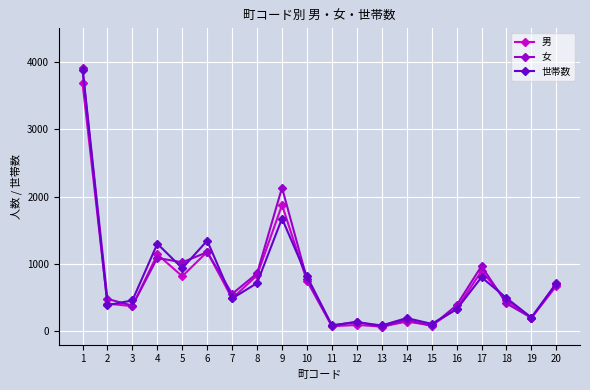

The value of 女 at 4 is 1089. True or false?

True